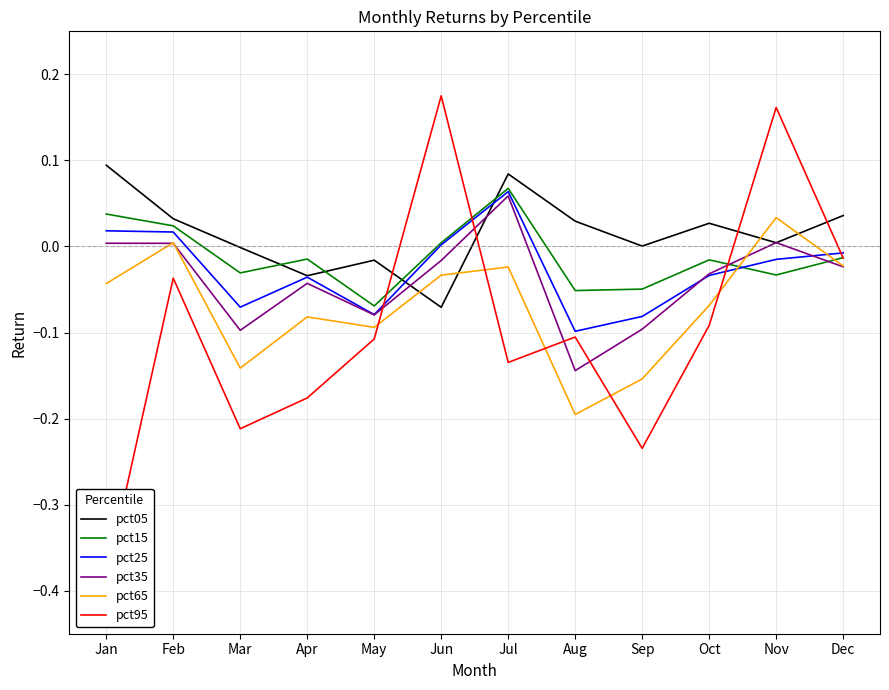

At which category is the sum across all series the highest?

Nov